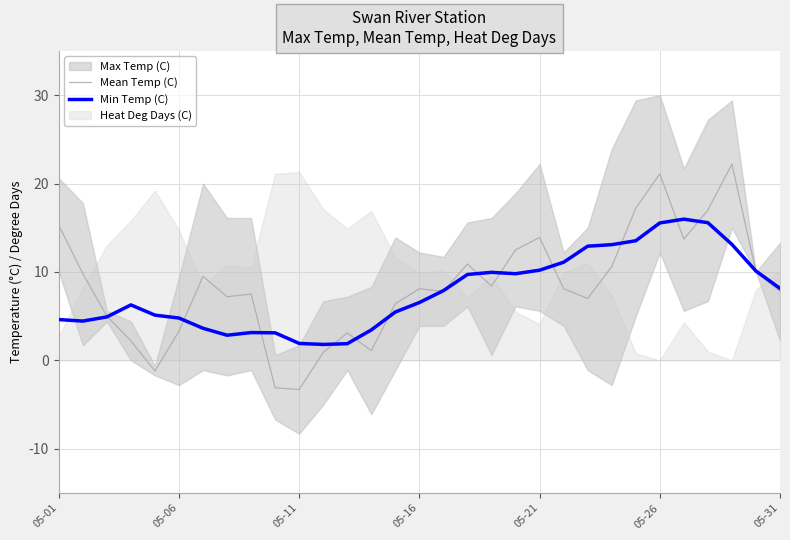

What is the lowest value of the Min Temp (C) series?

1.8